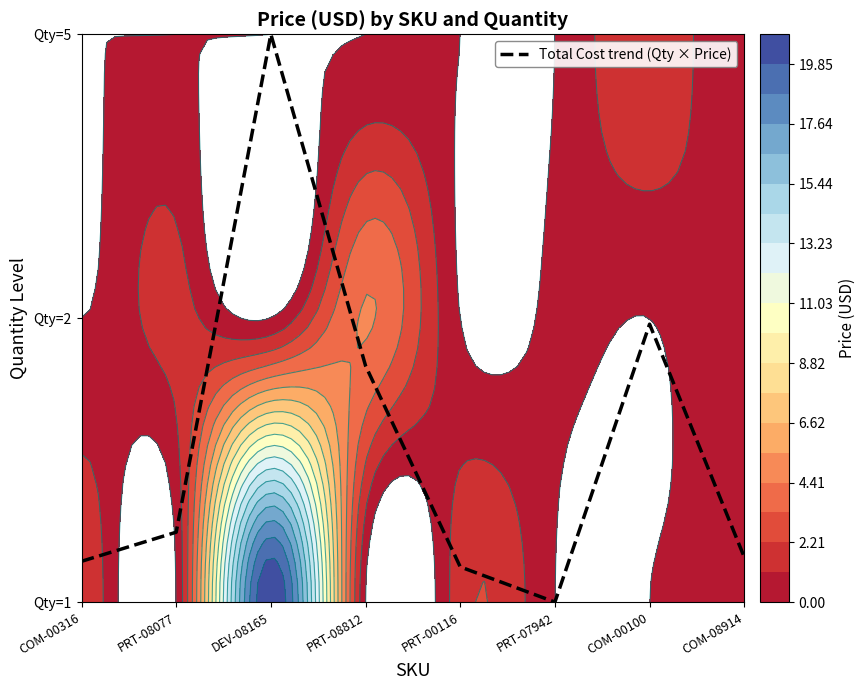

At which category does the chart reach its minimum across all series?

PRT-07942